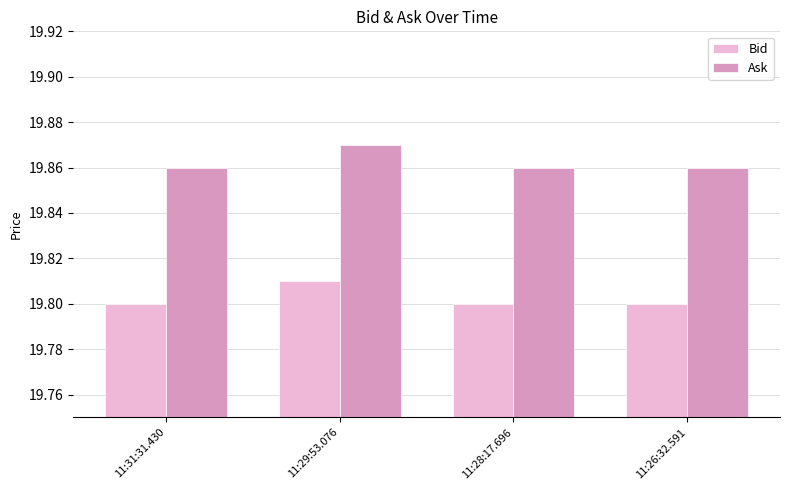

Is the value of Bid at 11:29:53.076 greater than the value of Ask at 11:29:53.076?

No